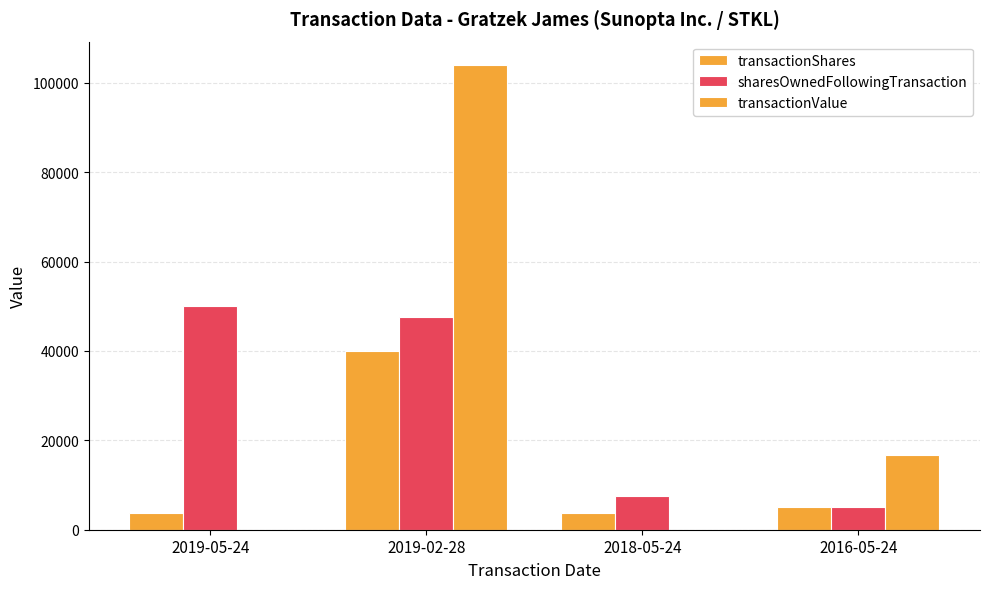

Reading right to left, extract all data points from this chart.

transactionShares: 5000	3773	40000	3772
sharesOwnedFollowingTransaction: 5000	7618	47618	50035
transactionValue: 16750	0	104000	0